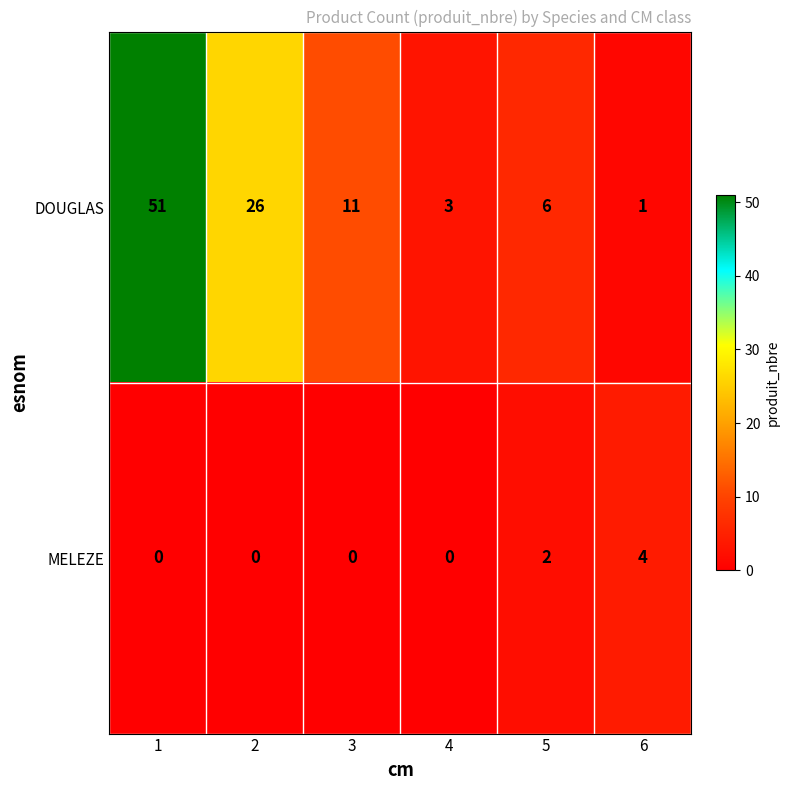

Is the value of MELEZE at 1 greater than the value of DOUGLAS at 6?

No